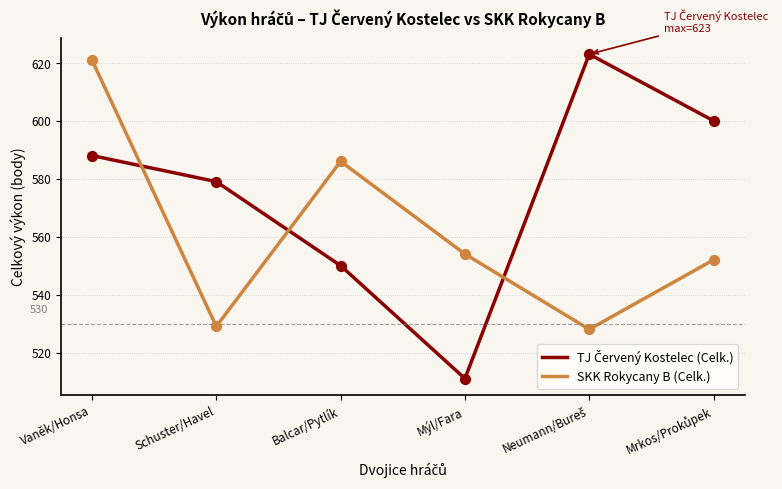

Is the value of TJ Červený Kostelec (Celk.) at Balcar/Pytlík greater than the value of SKK Rokycany B (Celk.) at Vaněk/Honsa?

No